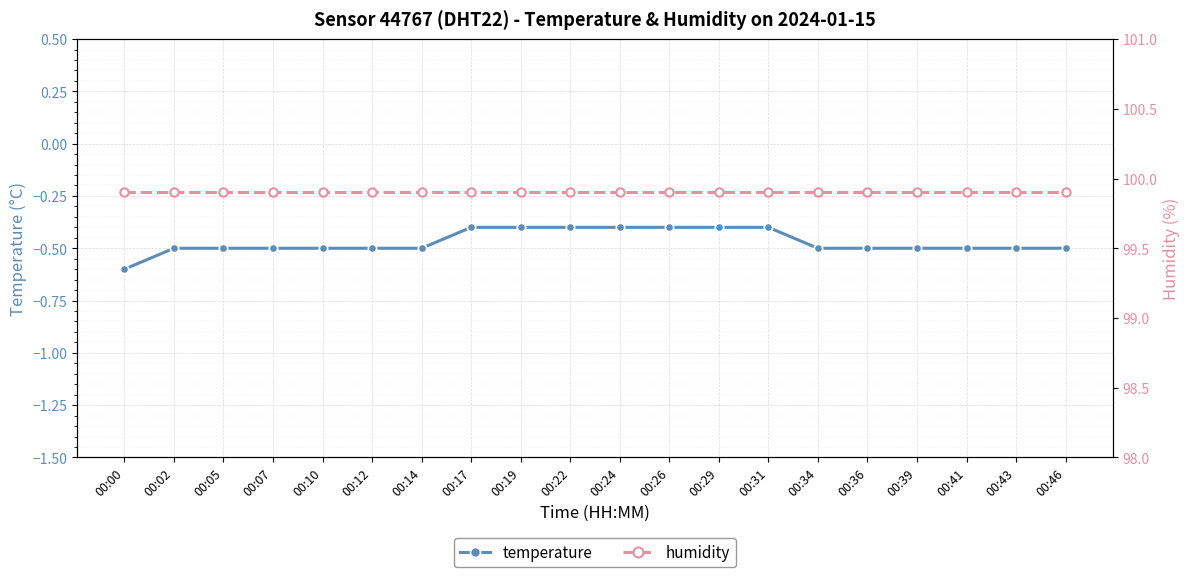

True or false: temperature and humidity cross at least once.

False